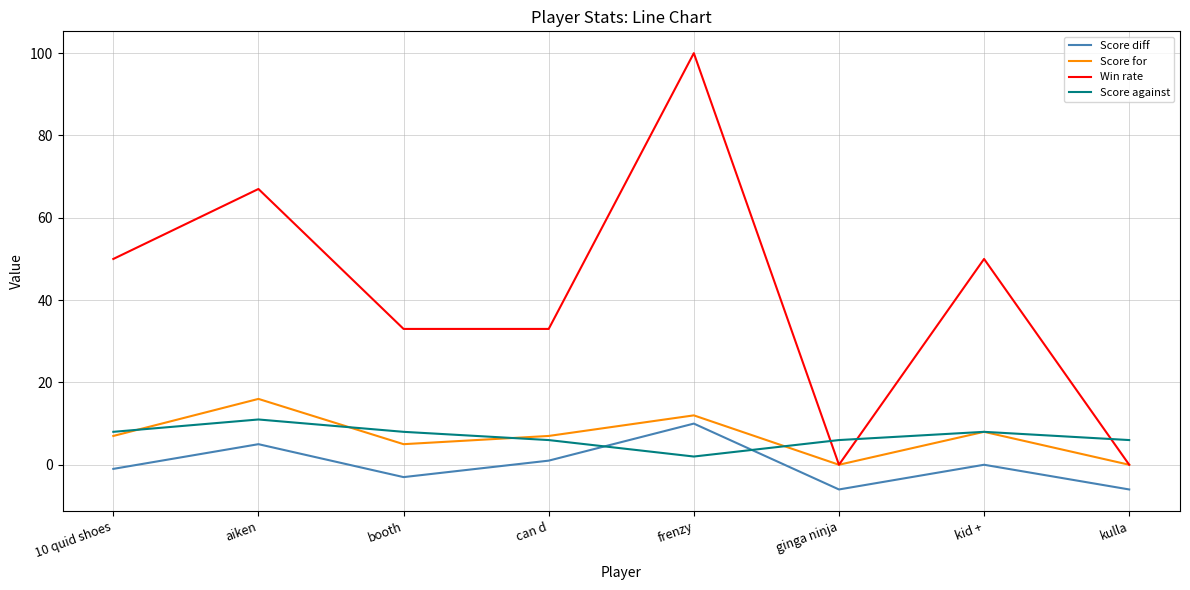

The value of Win rate at ginga ninja is 56. True or false?

False